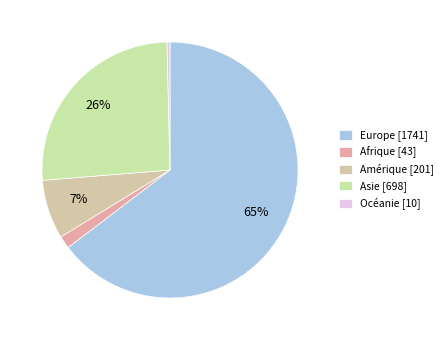

True or false: Océanie accounts for 0% of the total.

True